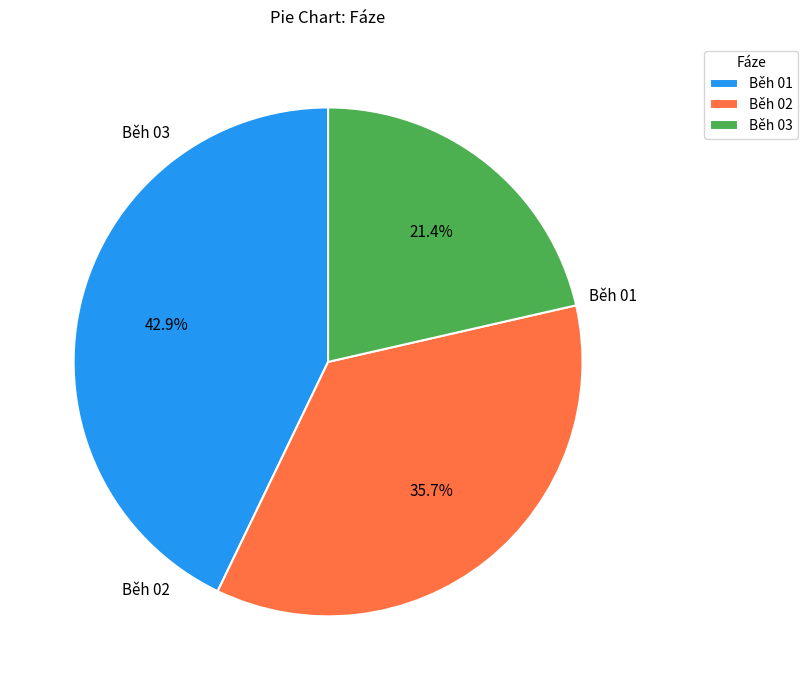

Approximately how many times larger is the value at Běh 01 compared to Běh 03?

2.0